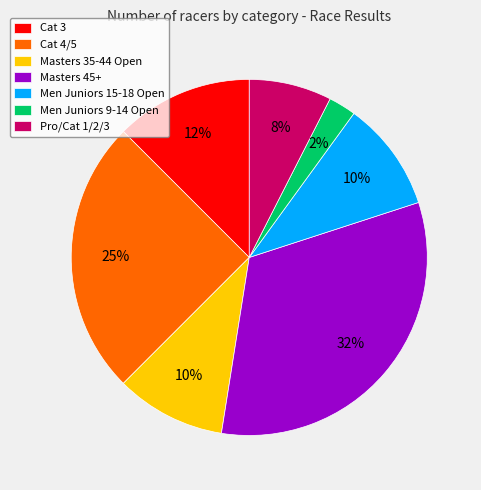

What percentage is the Masters 45+ slice, to the nearest percent?

32%